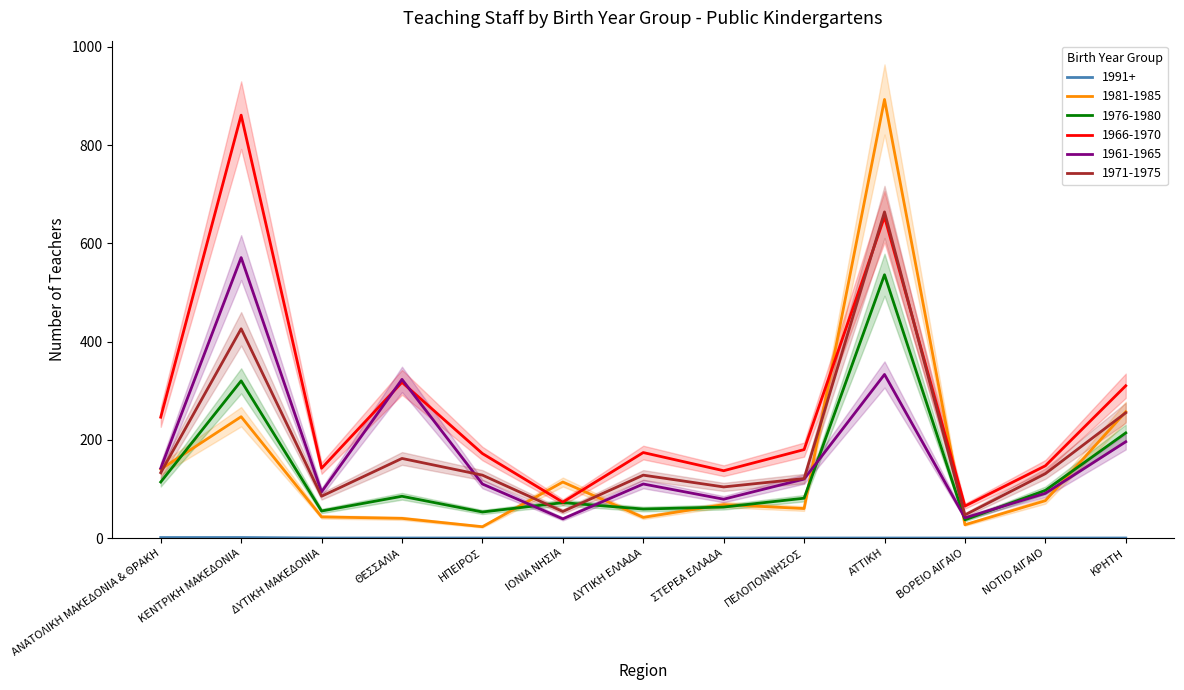

Is this an area chart (filled region under the line)?

No